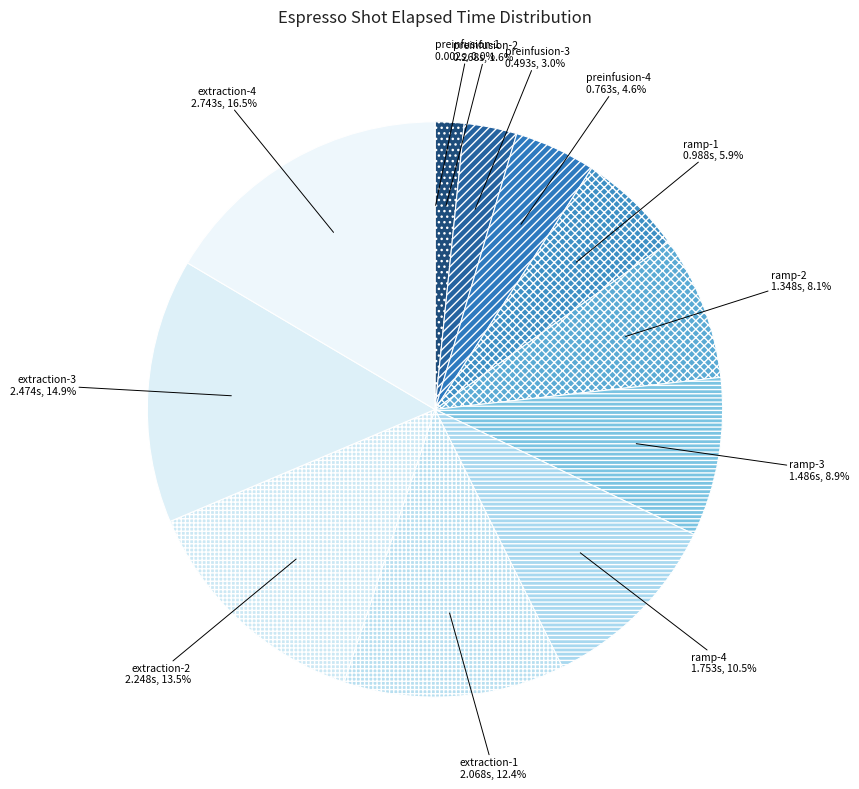

Which slice is the largest?

extraction-4